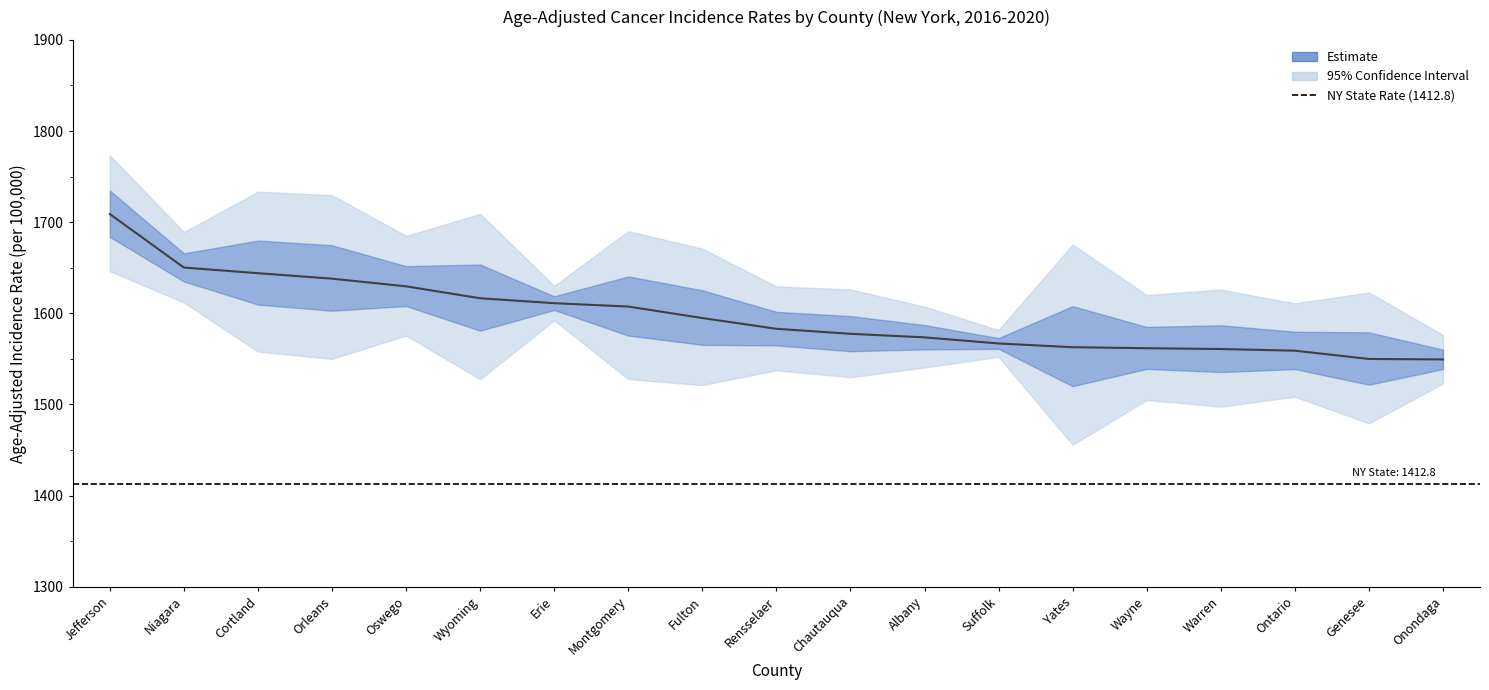

What is the label of the 8th point from the left?

Montgomery